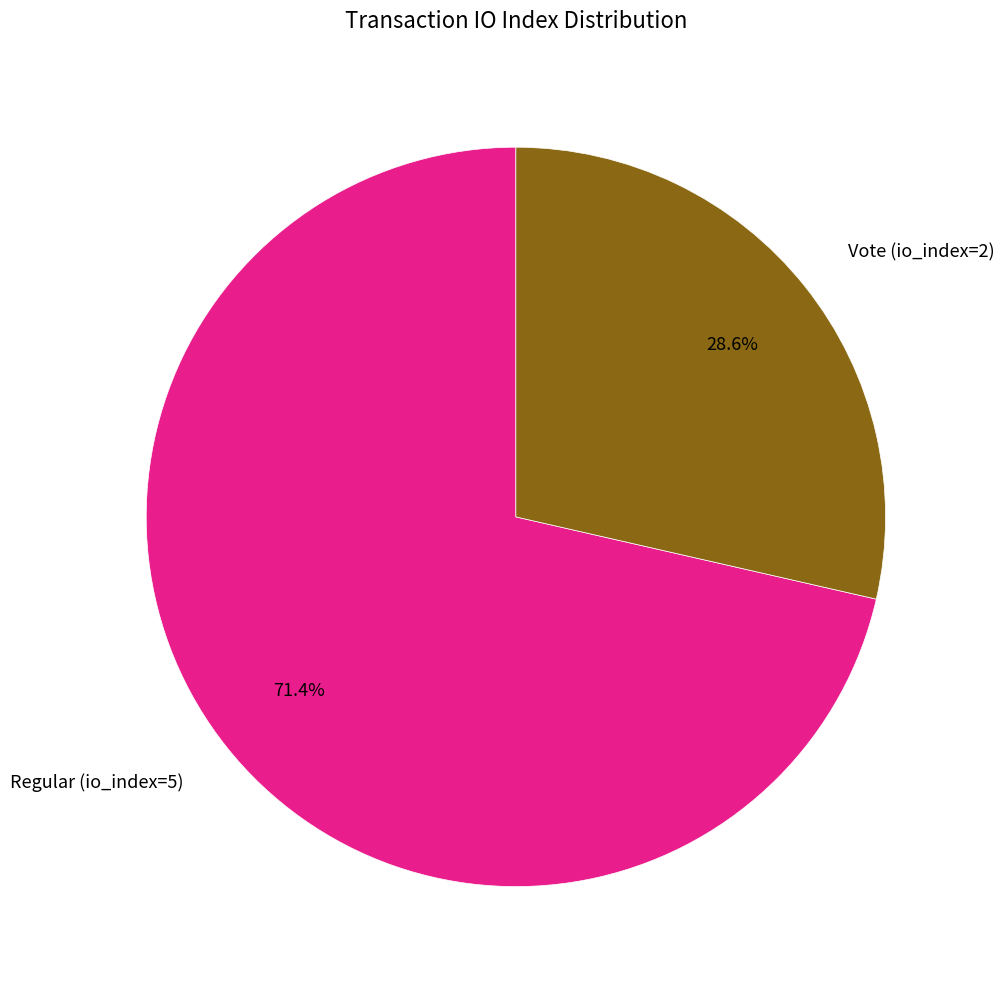

How many segments does this pie chart have?

2